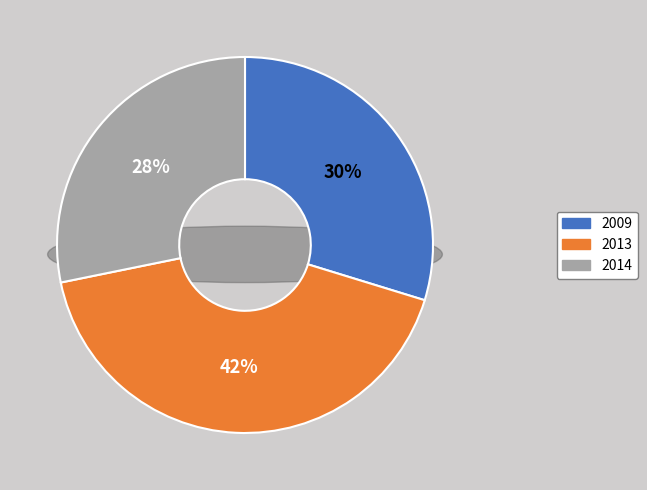

To the nearest percent, what is the difference between the 2009 and 2013 slice percentages?

12%